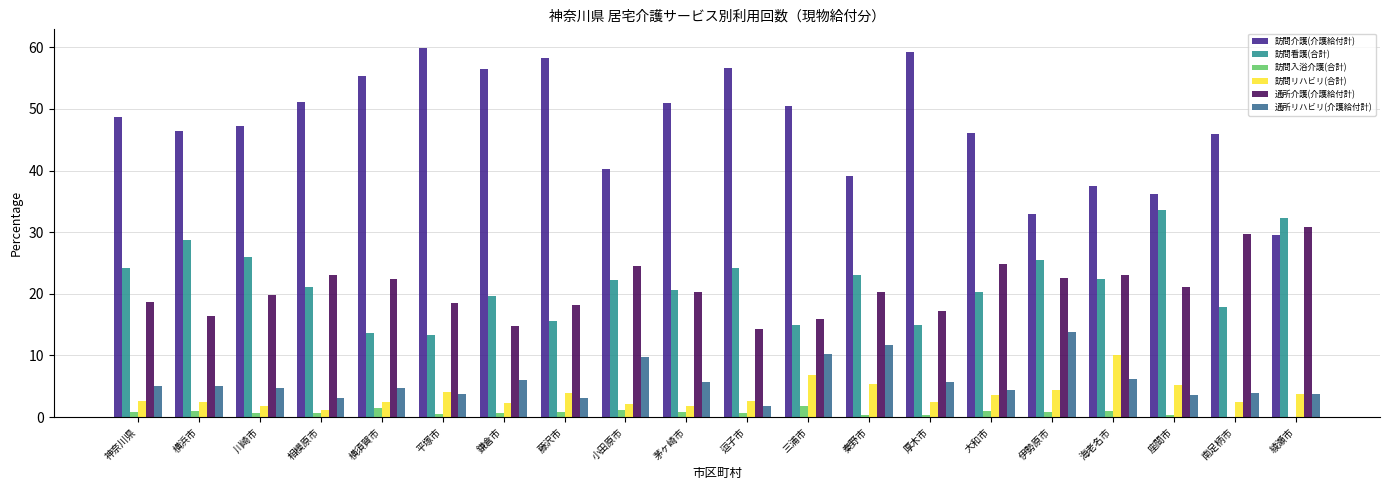

Which series has the largest total across all categories?

訪問介護(介護給付計)